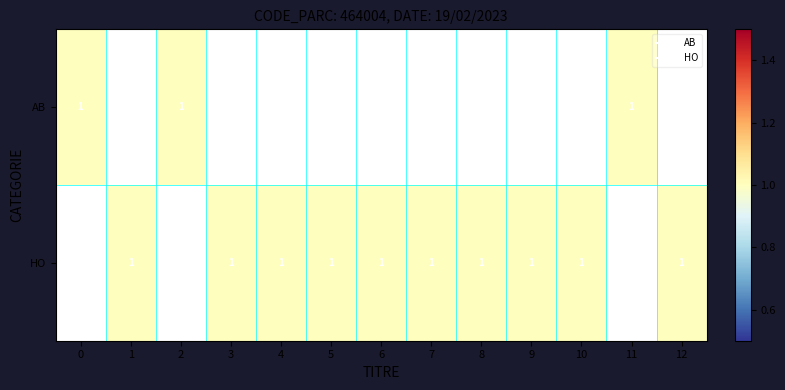

What is the total value across all series at 2?

1